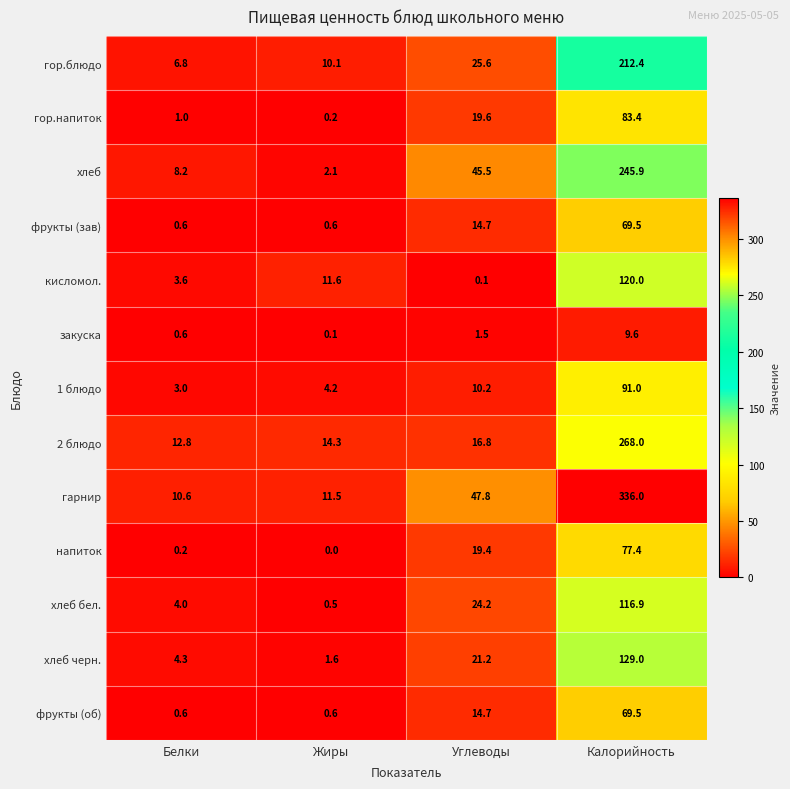

Which series changed the most between Белки and Углеводы?

хлеб